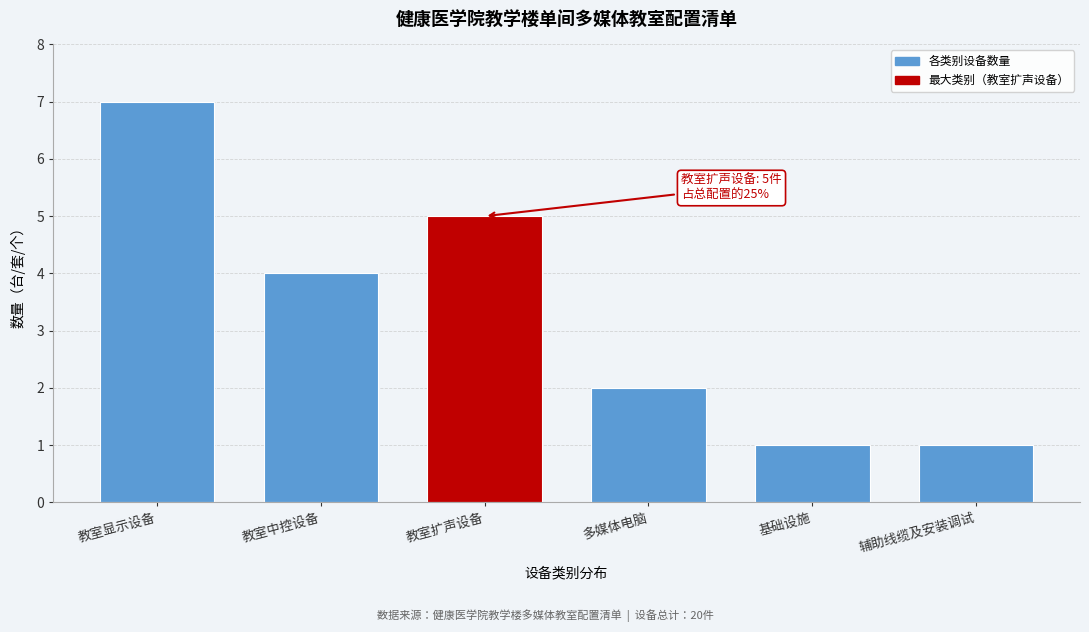

Reading left to right, transcribe all the data shown in this chart.

7	4	5	2	1	1